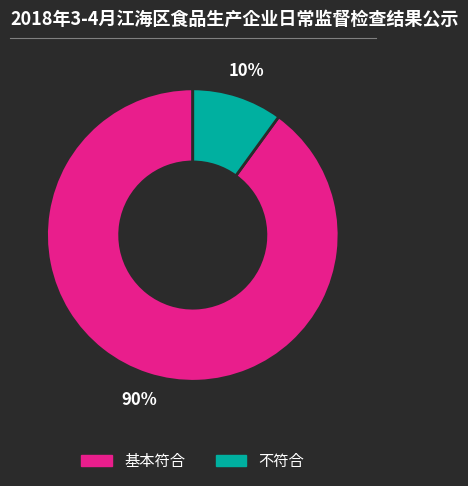

True or false: 不符合 accounts for 16% of the total.

False